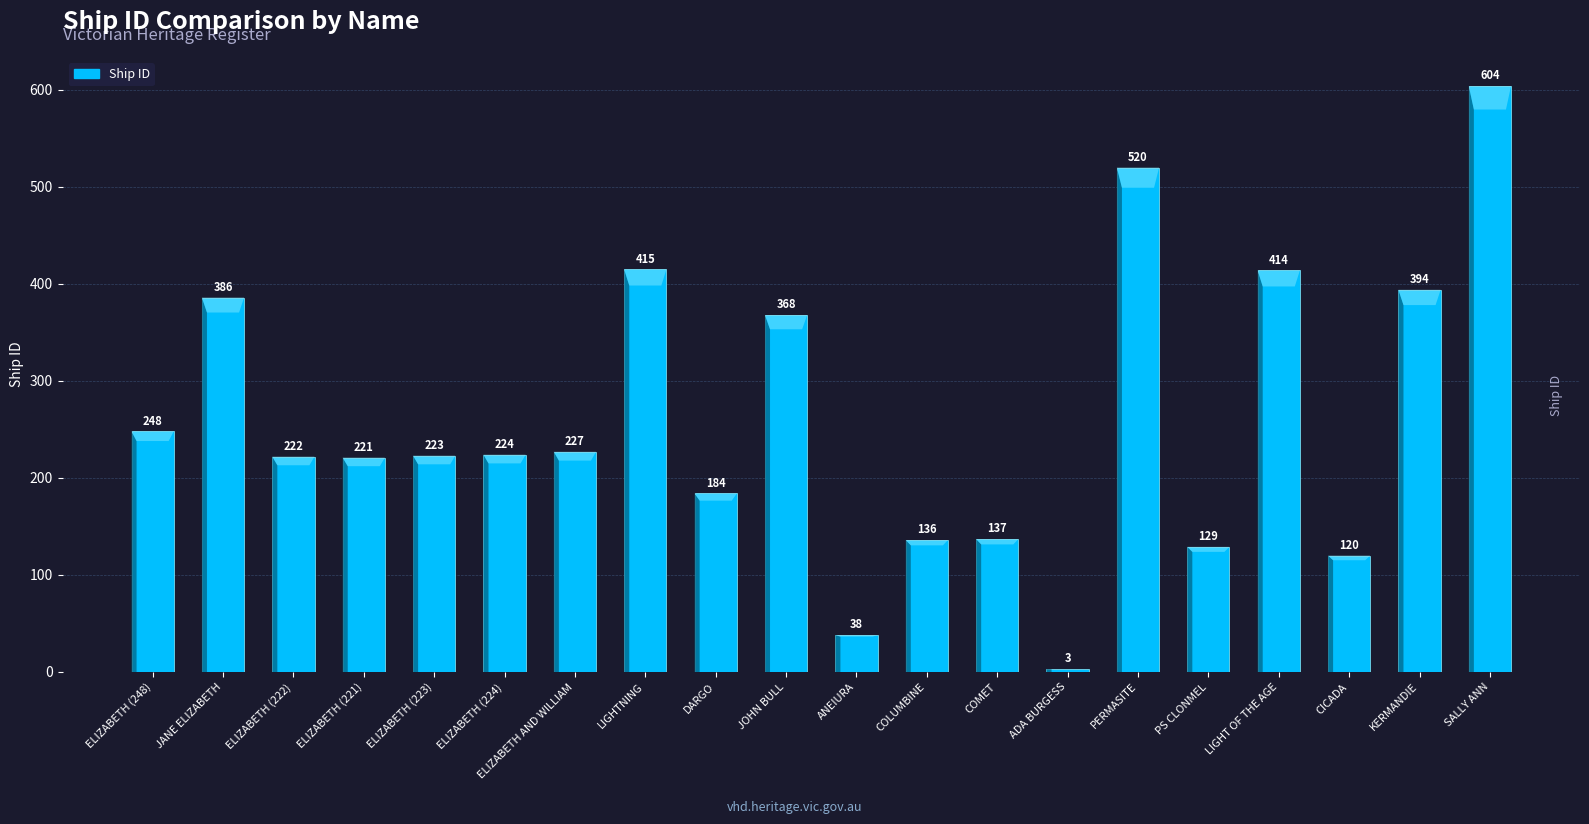

What is the difference between the values at CICADA and COLUMBINE?

16